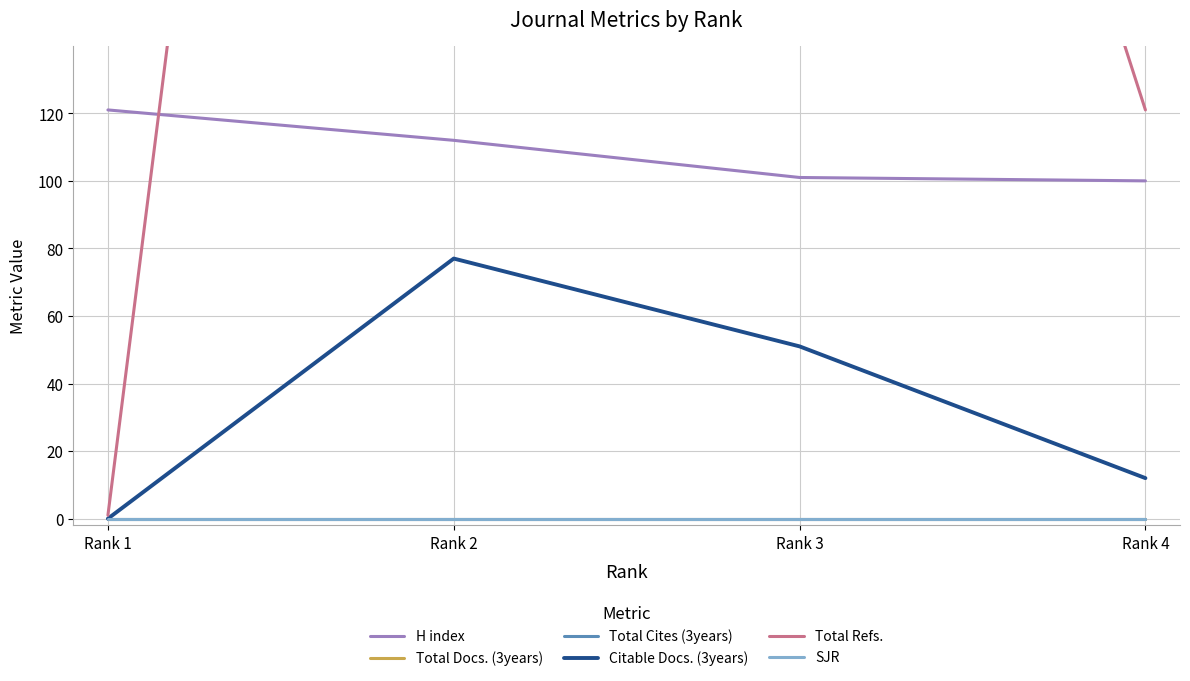

Where does the Citable Docs. (3years) series first go above 51?

Rank 2